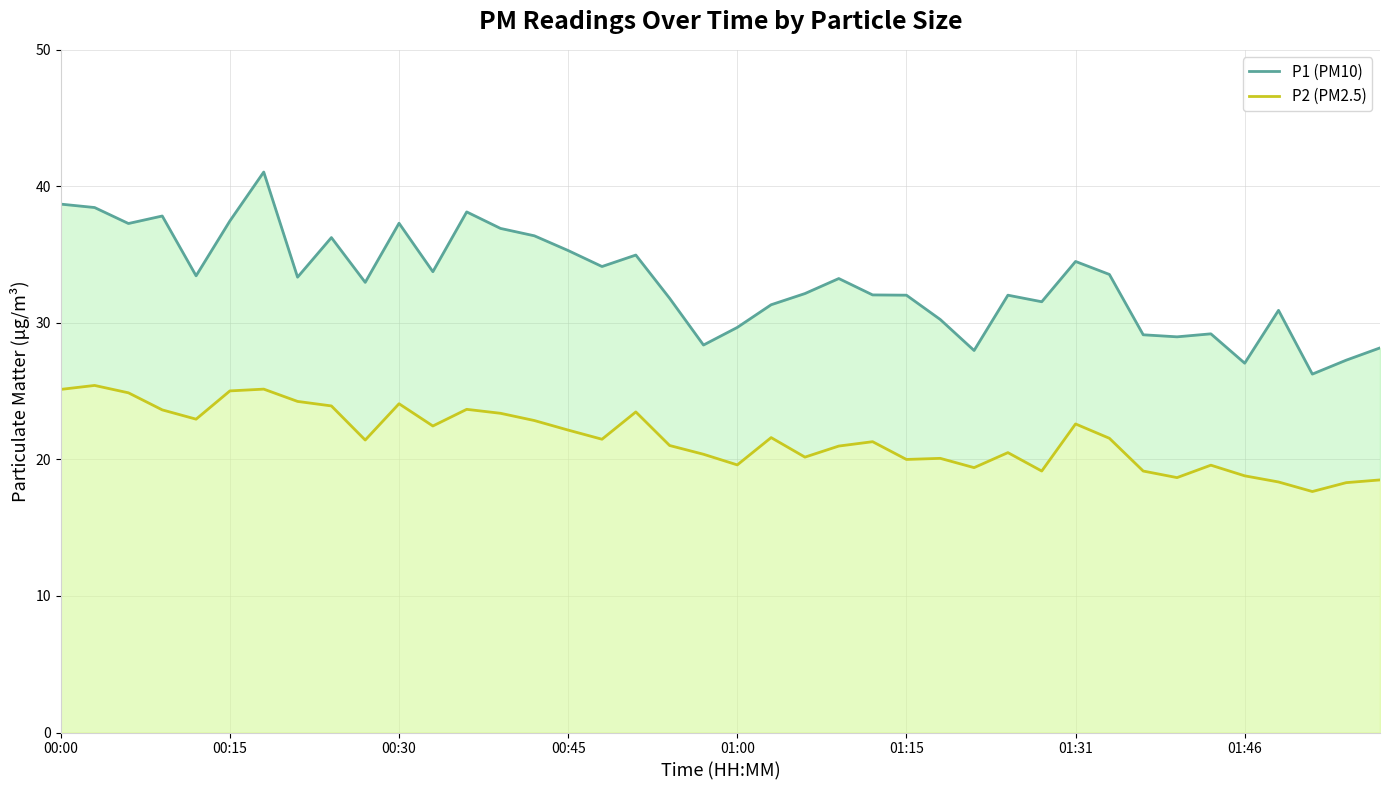

Rank the series by their average value, from lowest to highest.

P2 (PM2.5), P1 (PM10)